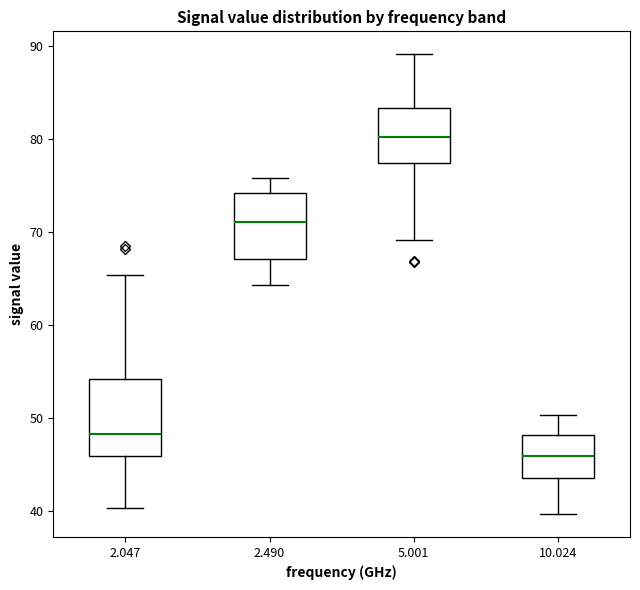

Reading left to right, transcribe this box plot: for each box, give where its median line is, the range the box spans, and where its two whiskers end, as read against the y-axis. The values are not printed on the chart, so give them approximately, as read against the axis.

2.047: median 48, box 46 to 54, whiskers 40 to 65
2.490: median 71, box 67 to 74, whiskers 64 to 76
5.001: median 80, box 77 to 83, whiskers 69 to 89
10.024: median 46, box 44 to 48, whiskers 40 to 50